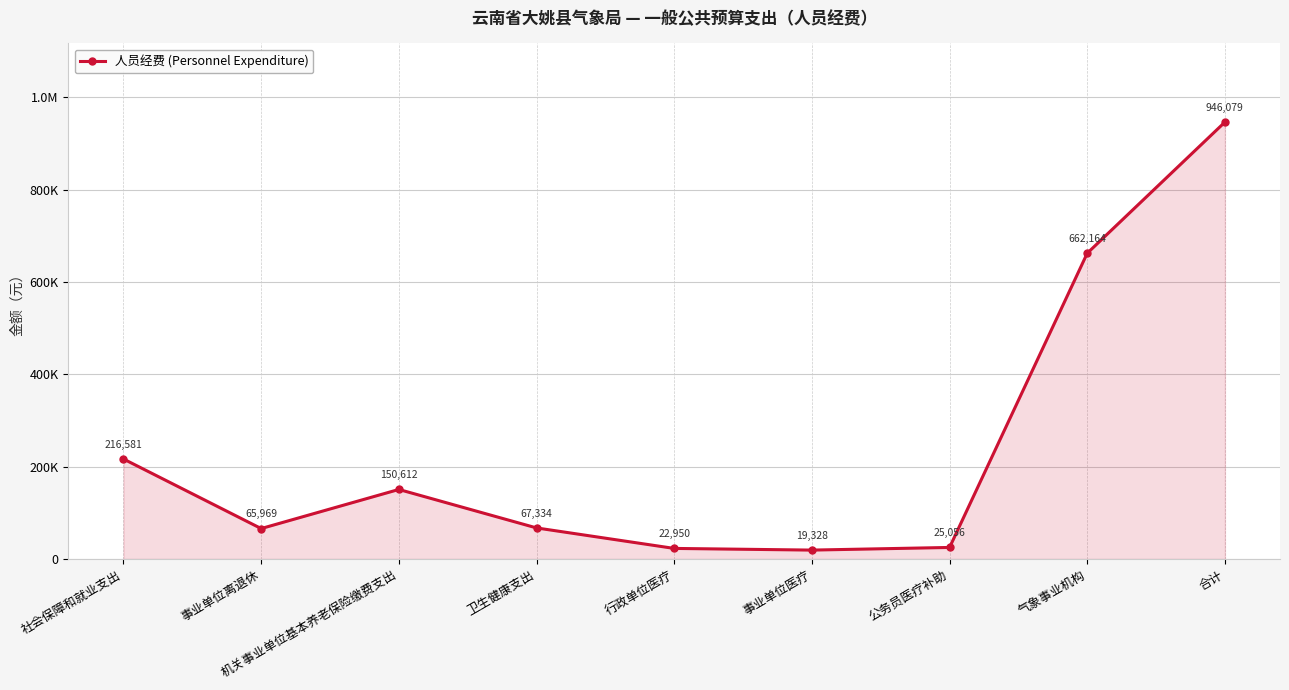

True or false: the data shows 382961 at 气象事业机构.

False